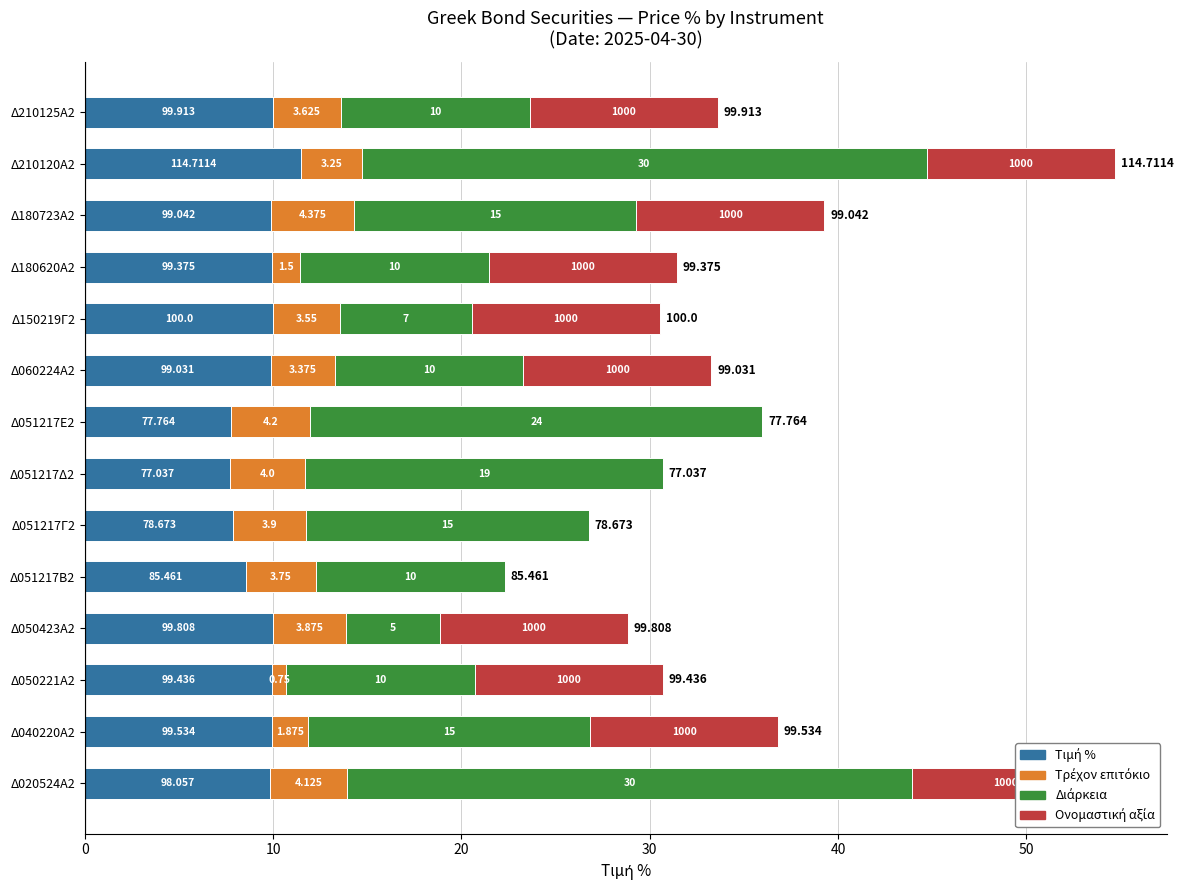

What is the value of the Τρέχον επιτόκιο bar at the 9th from the left?

3.4